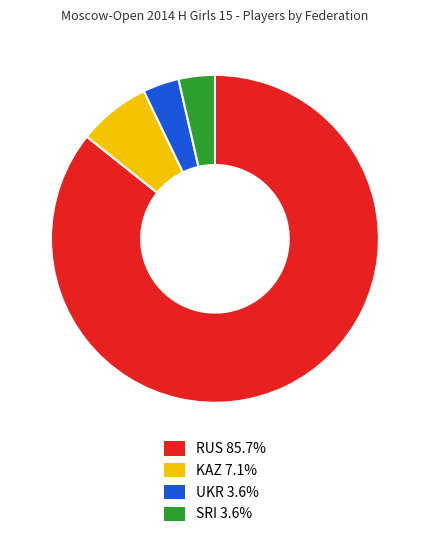

Is there a majority slice in this chart?

Yes